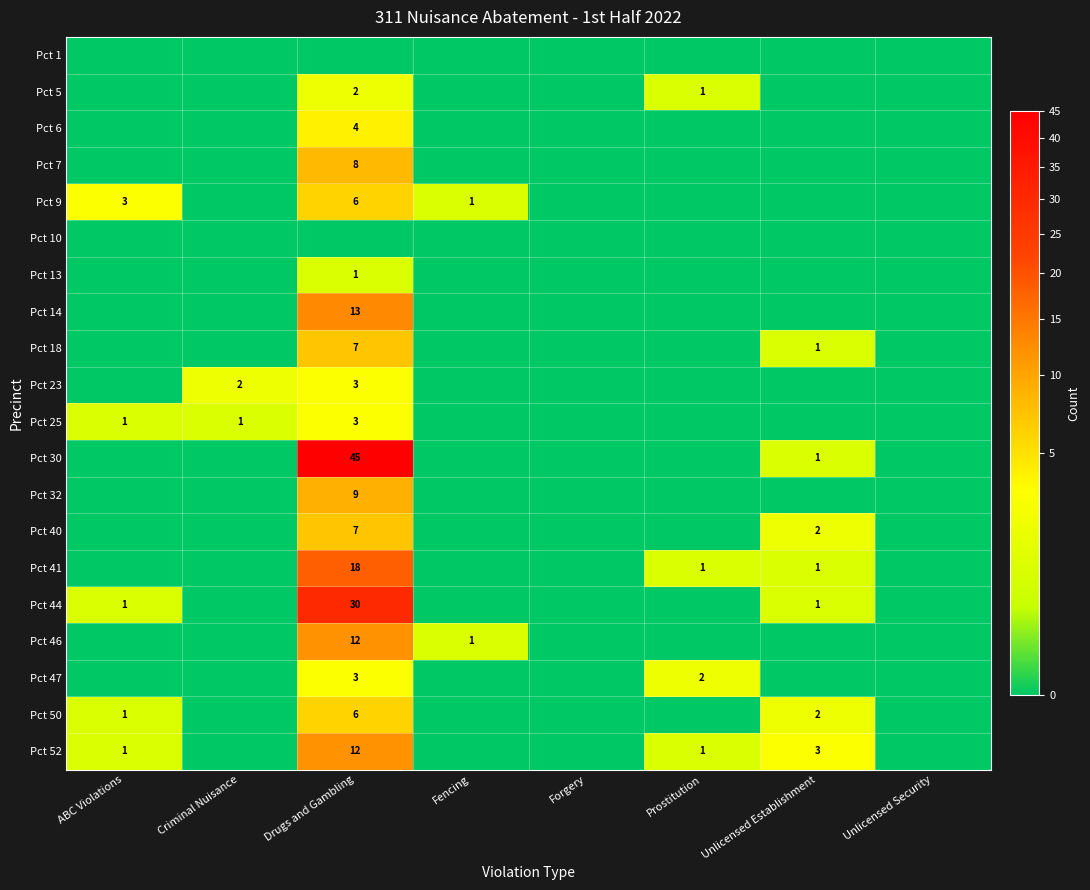

At which category does the chart reach its minimum across all series?

ABC Violations